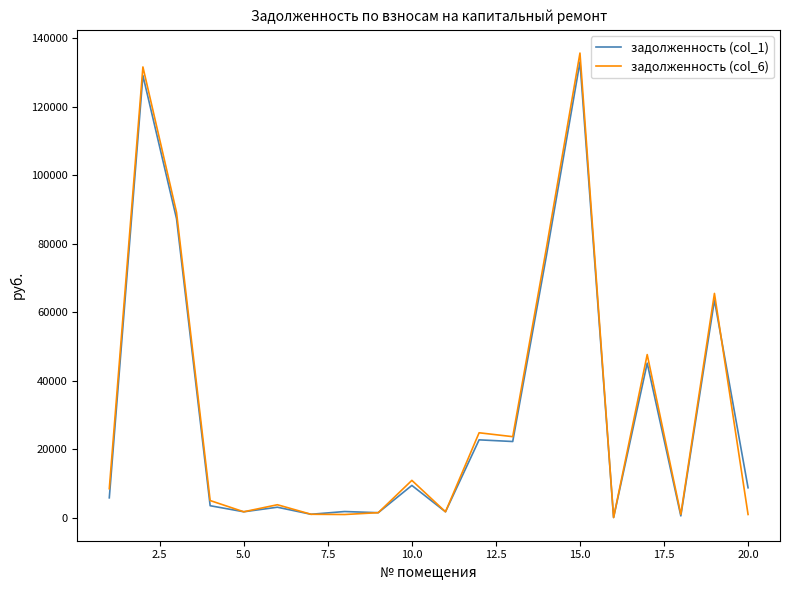

At how many categories does at least one series exceed 126001?

2